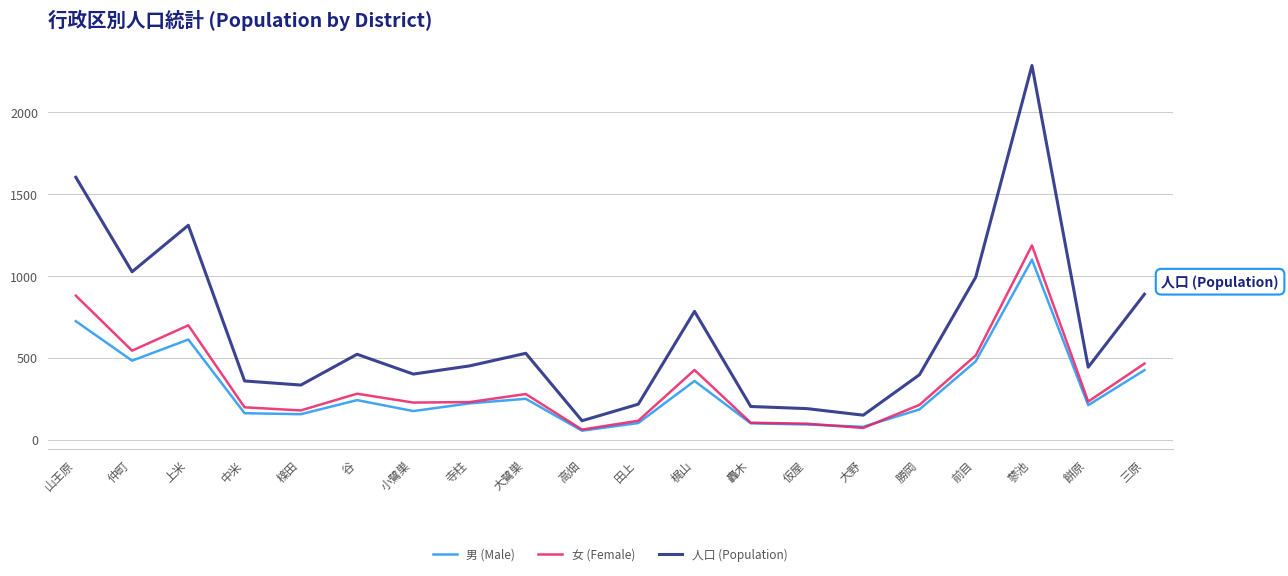

At which label does 男 (Male) first exceed 221?

山王原